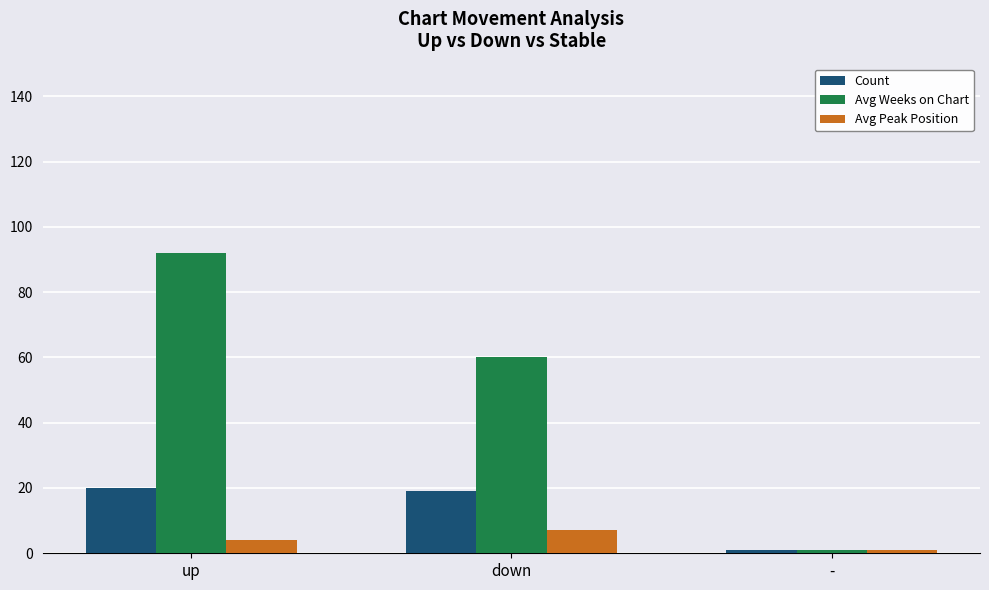

What is the difference between the maximum and second lowest values in the Avg Weeks on Chart series?

32